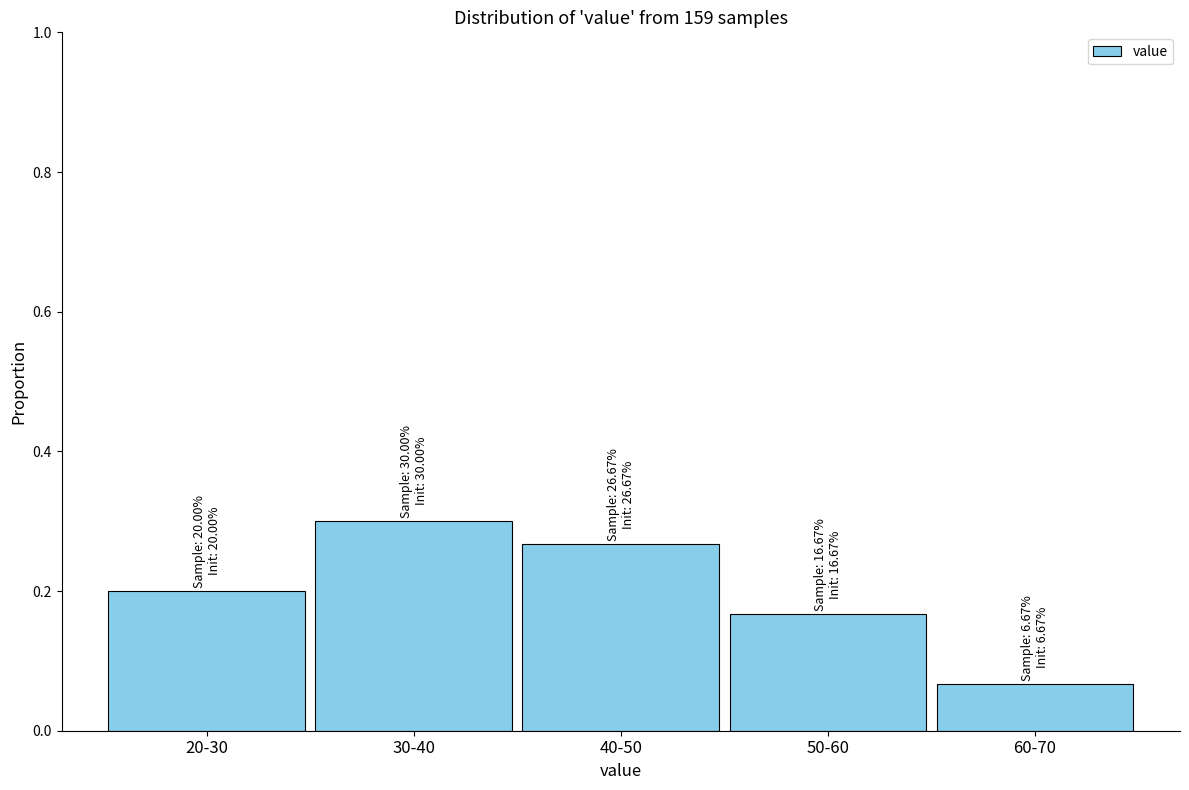

The chart shows a value of 0.4 at 40-50. True or false?

False